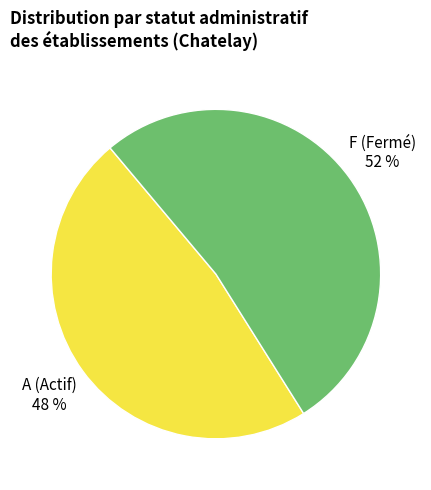

Rank the categories by value from highest to lowest.

F (Fermé), A (Actif)